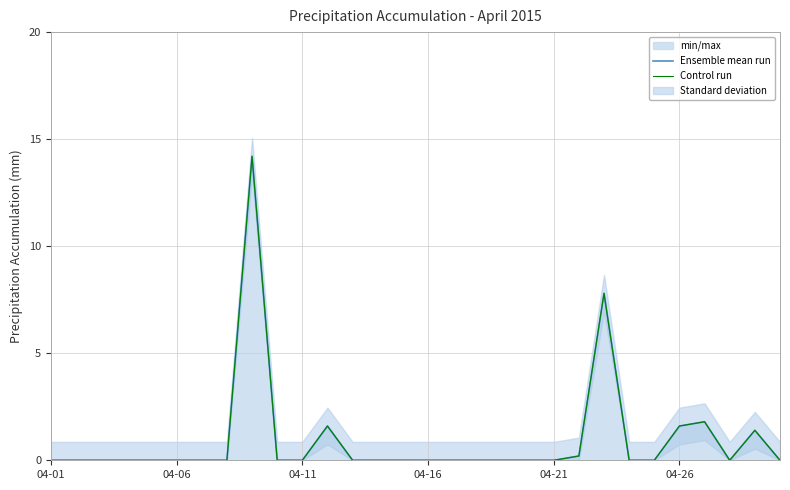

What is the average value of the Ensemble mean run series?

1.0